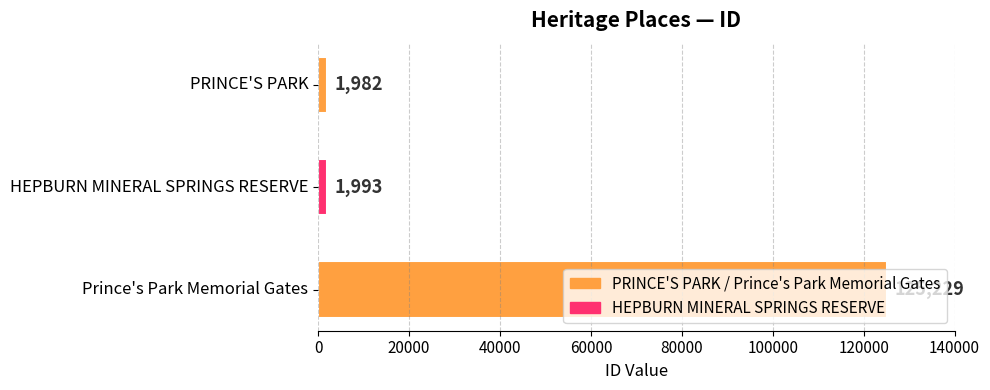

What is the value of the 2nd bar from the top?

1993